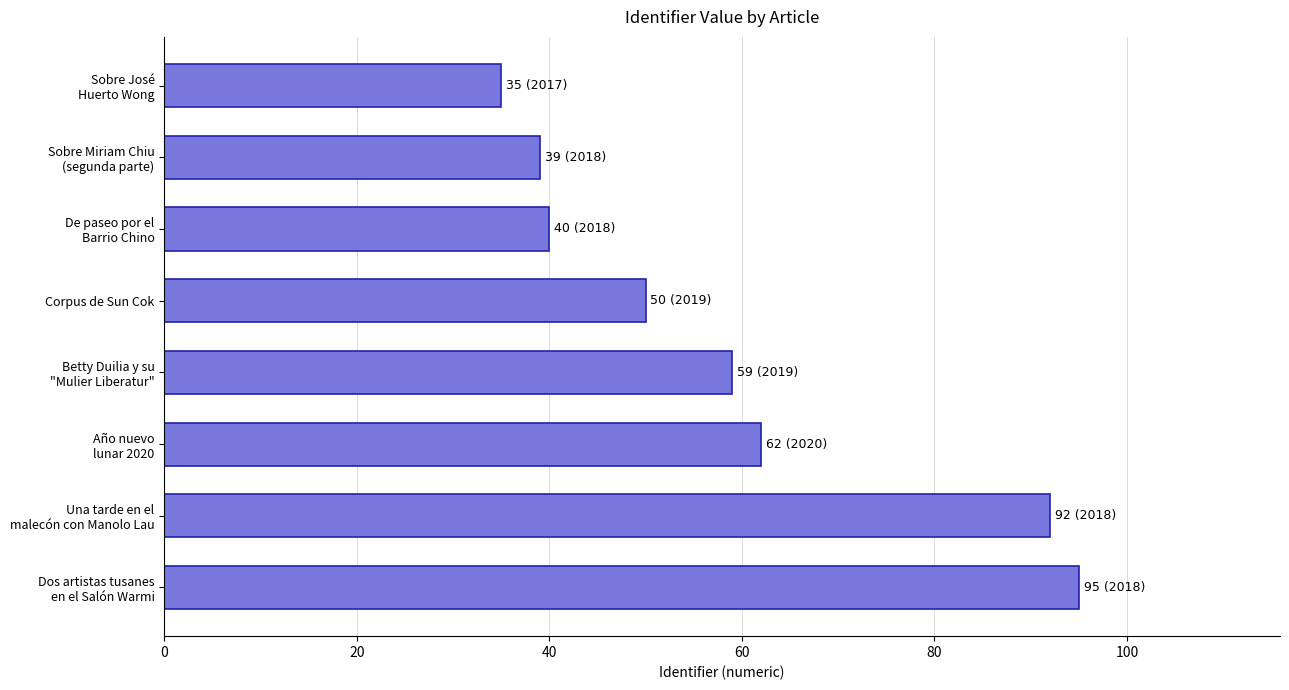

List the labels in order of value, largest first.

Dos artistas tusanes
en el Salón Warmi, Una tarde en el
malecón con Manolo Lau, Año nuevo
lunar 2020, Betty Duilia y su
"Mulier Liberatur", Corpus de Sun Cok, De paseo por el
Barrio Chino, Sobre Miriam Chiu
(segunda parte), Sobre José
Huerto Wong